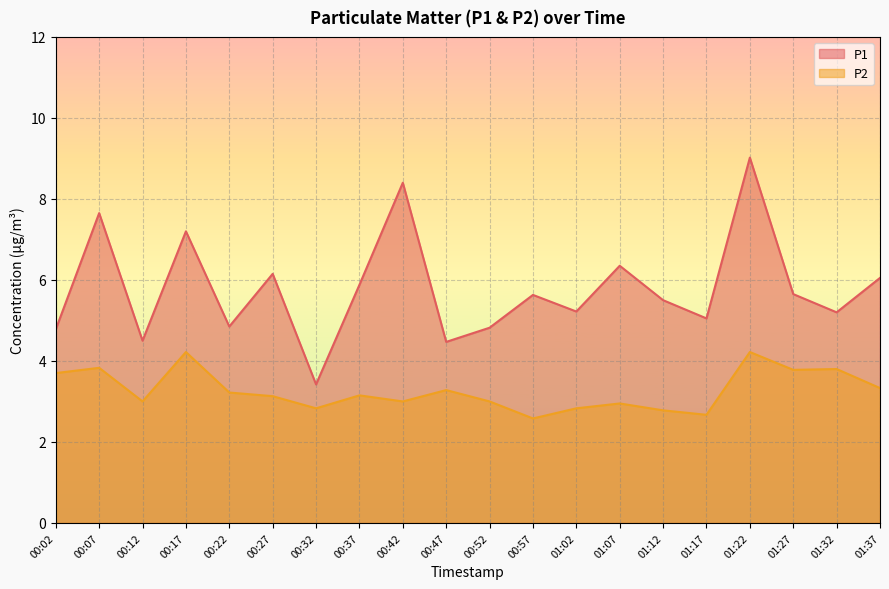

What is the difference between the highest and lowest values at 01:02?

2.4